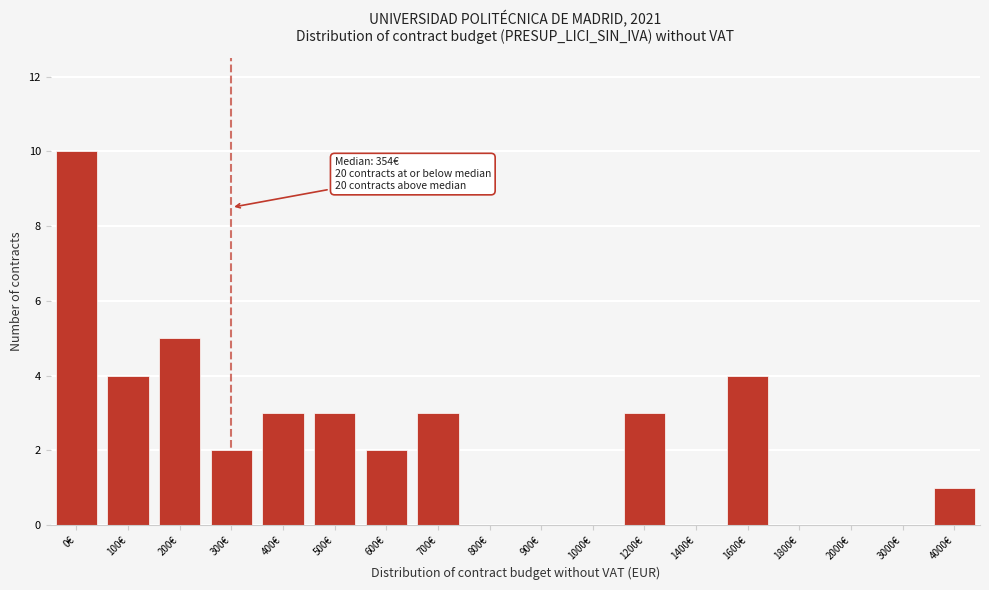

Reading left to right, extract all data points from this chart.

0€=10	100€=4	200€=5	300€=2	400€=3	500€=3	600€=2	700€=3	800€=0	900€=0	1000€=0	1200€=3	1400€=0	1600€=4	1800€=0	2000€=0	3000€=0	4000€=1